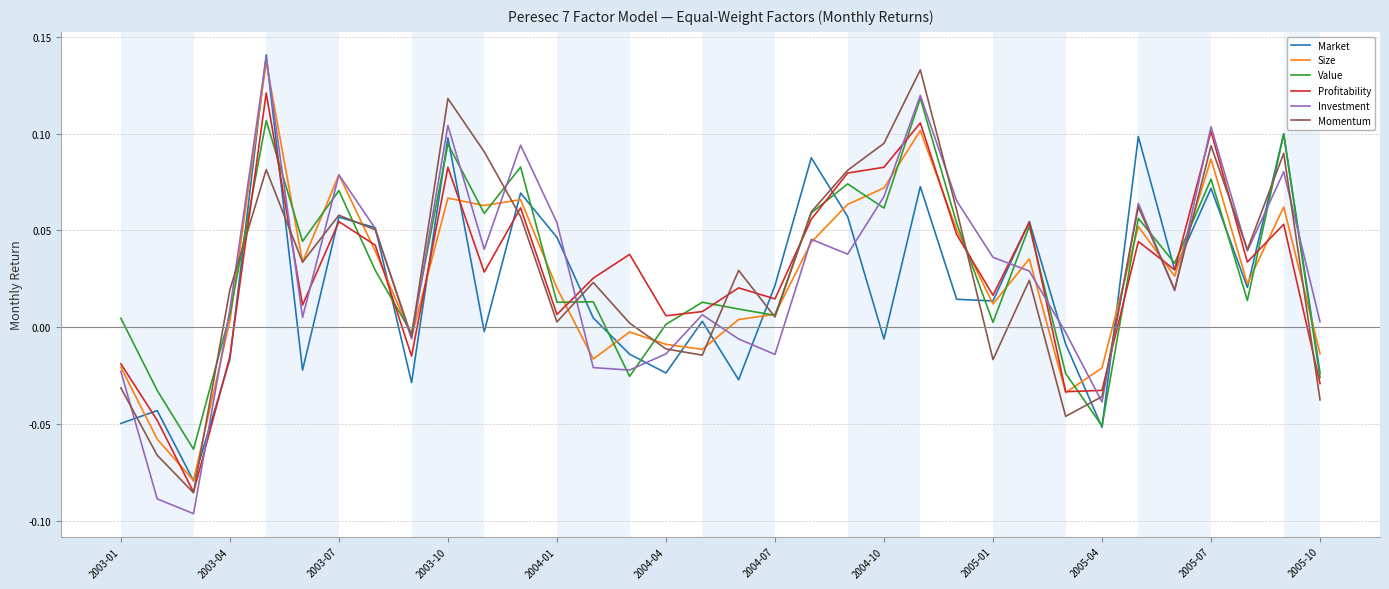

Which series has the largest range (max minus min)?

Investment